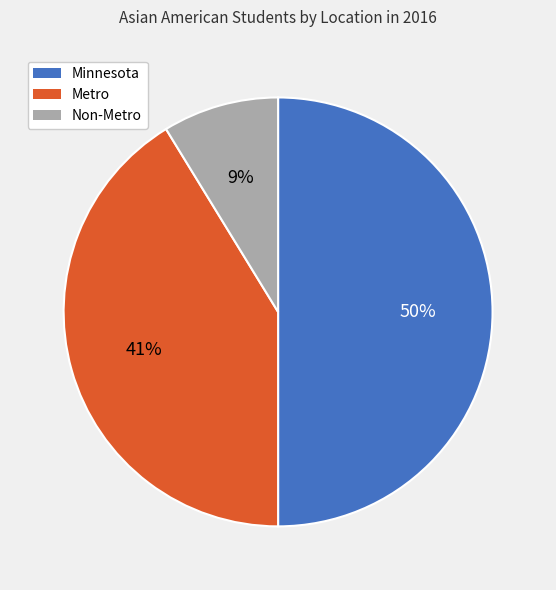

True or false: Non-Metro accounts for 9% of the total.

True